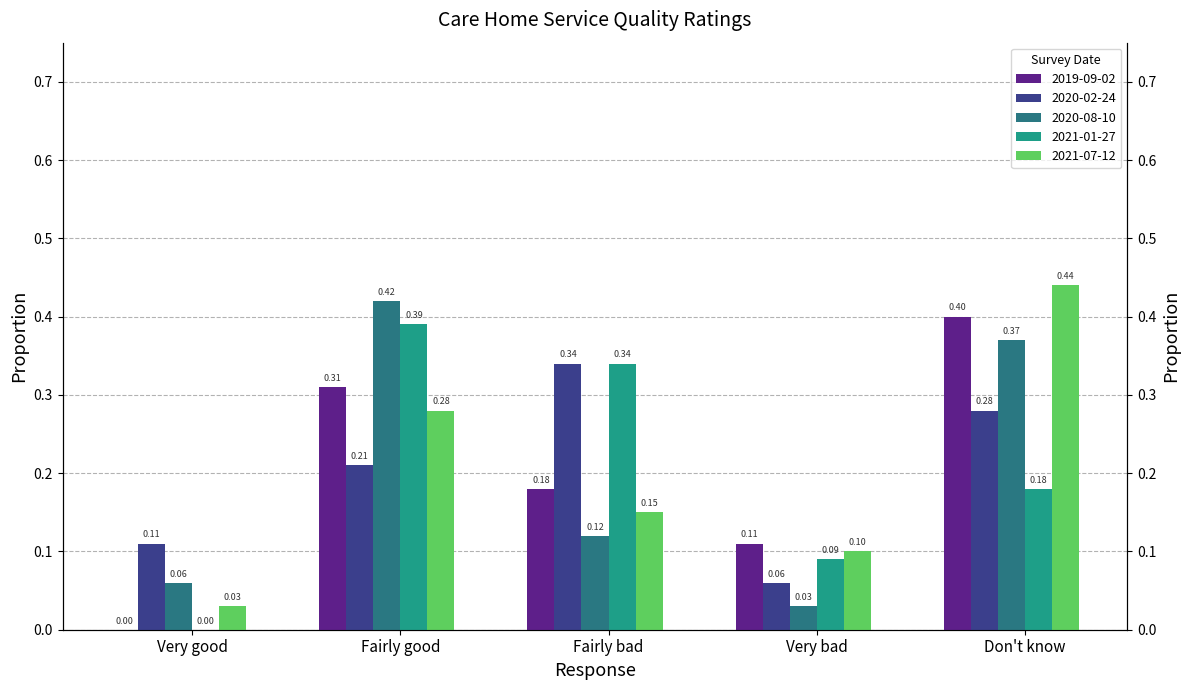

What is the label of the 2nd bar from the right?

Very bad